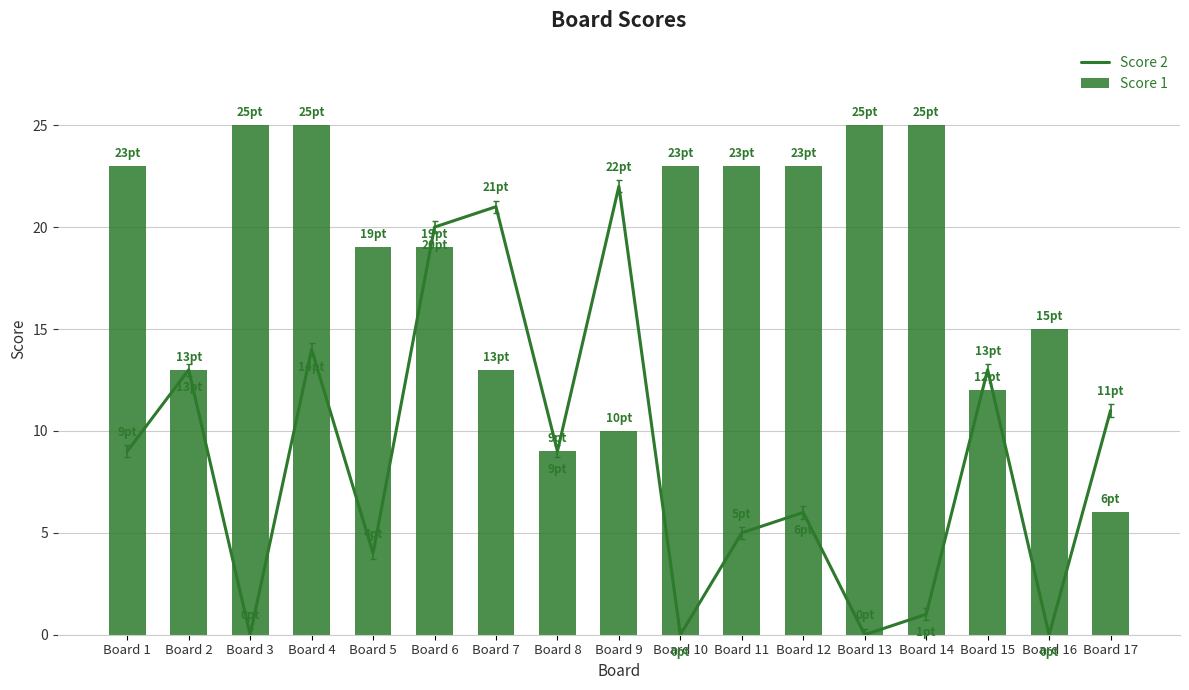

Which series has the largest range (max minus min)?

Score 2